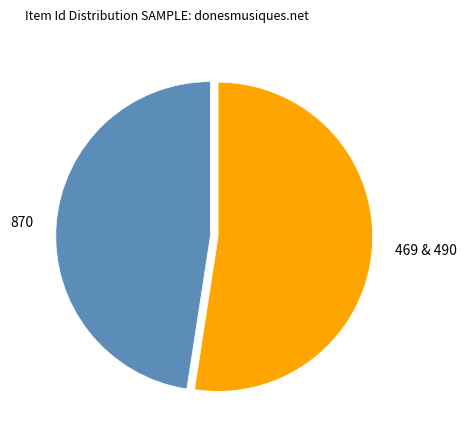

True or false: 870 accounts for 39% of the total.

False